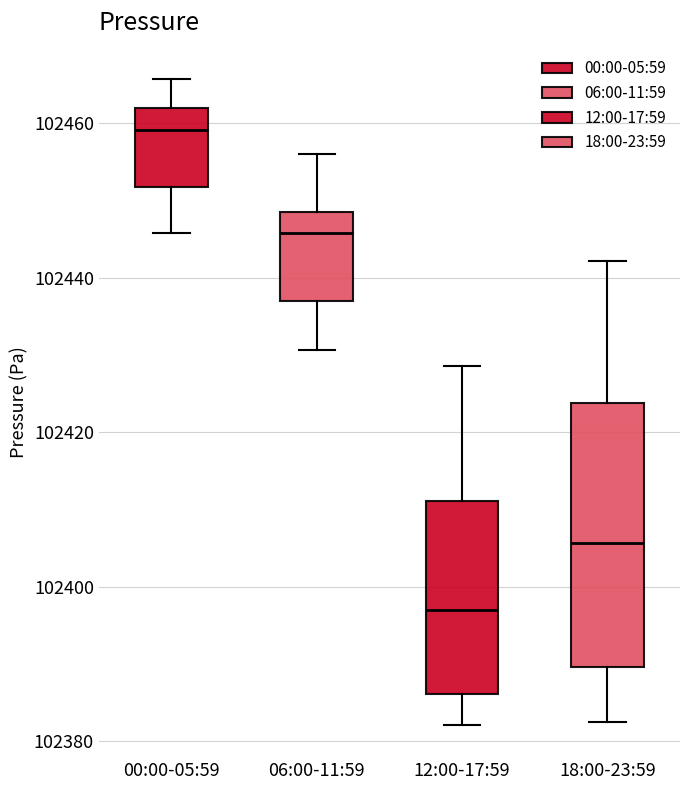

Reading left to right, transcribe this box plot: for each box, give where its median line is, the range the box spans, and where its two whiskers end, as read against the y-axis. The values are not printed on the chart, so give them approximately, as read against the axis.

00:00-05:59: median 102460, box 102452 to 102462, whiskers 102446 to 102466
06:00-11:59: median 102446, box 102436 to 102448, whiskers 102430 to 102456
12:00-17:59: median 102396, box 102386 to 102412, whiskers 102382 to 102428
18:00-23:59: median 102406, box 102390 to 102424, whiskers 102382 to 102442